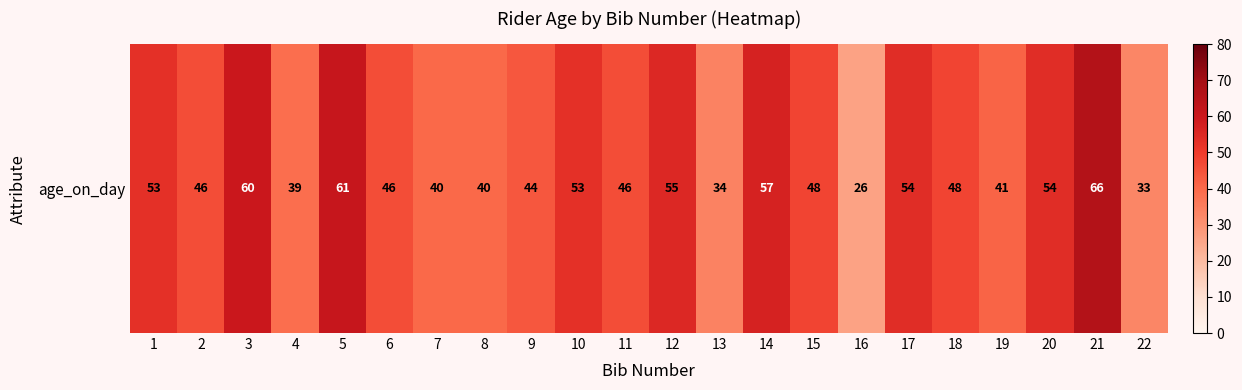

List the labels in order of value, smallest first.

16, 22, 13, 4, 7, 8, 19, 9, 2, 6, 11, 15, 18, 1, 10, 17, 20, 12, 14, 3, 5, 21